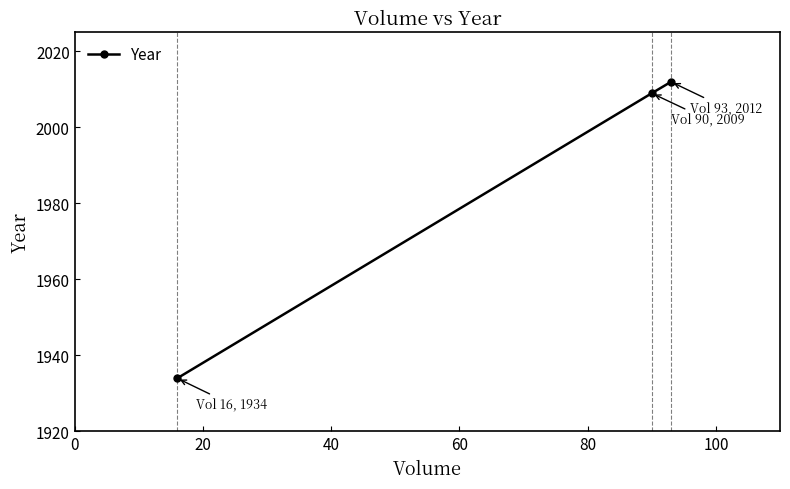

How many lines are shown in the chart?

1